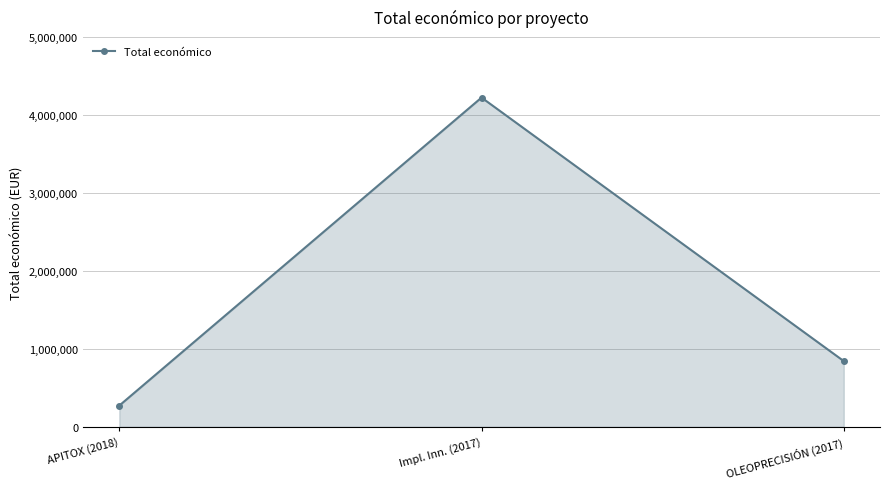

Reading left to right, extract all data points from this chart.

APITOX (2018)=271552	Impl. Inn. (2017)=4222425	OLEOPRECISIÓN (2017)=842014